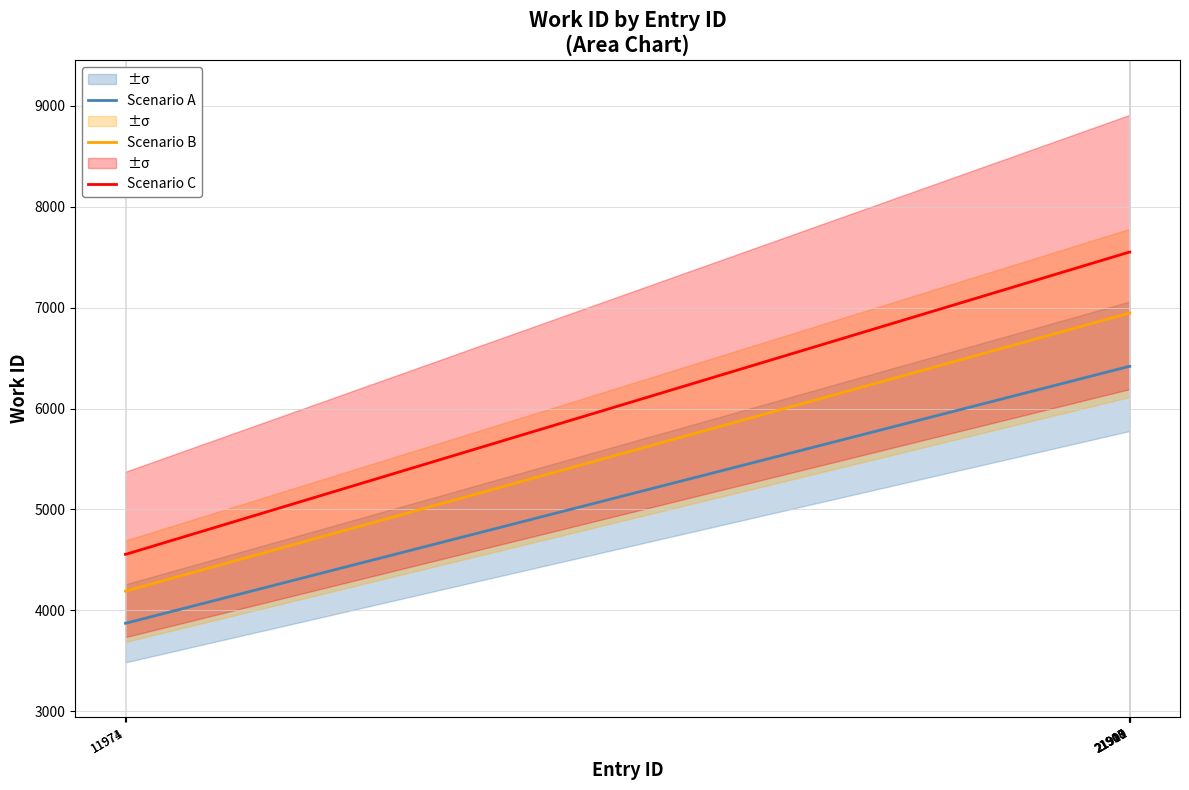

True or false: Scenario C and Scenario A cross at least once.

False